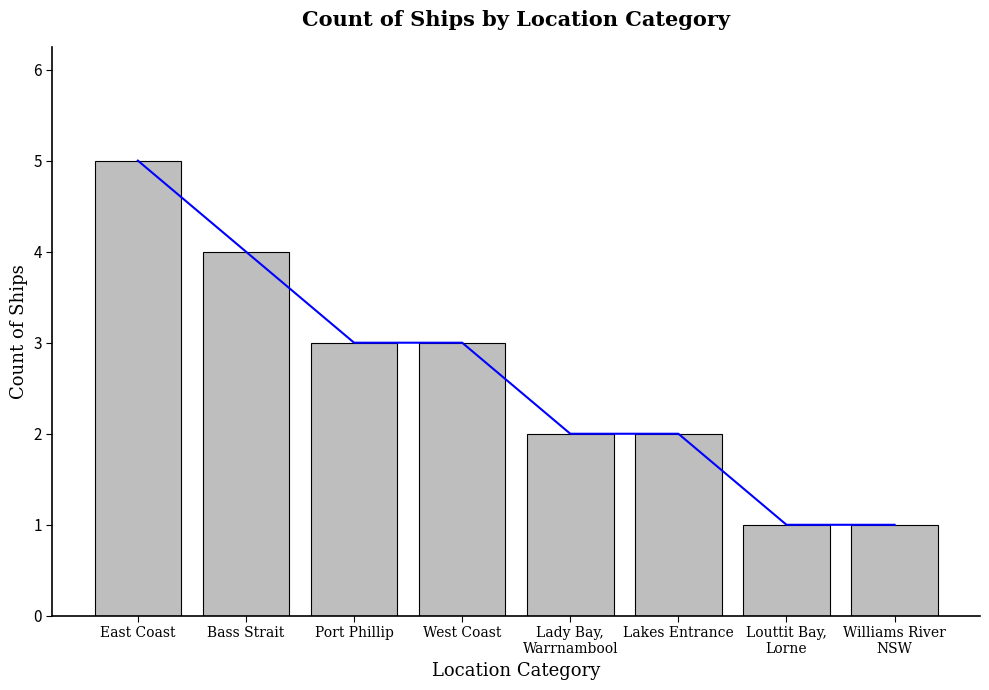

What position from the left is East Coast?

1